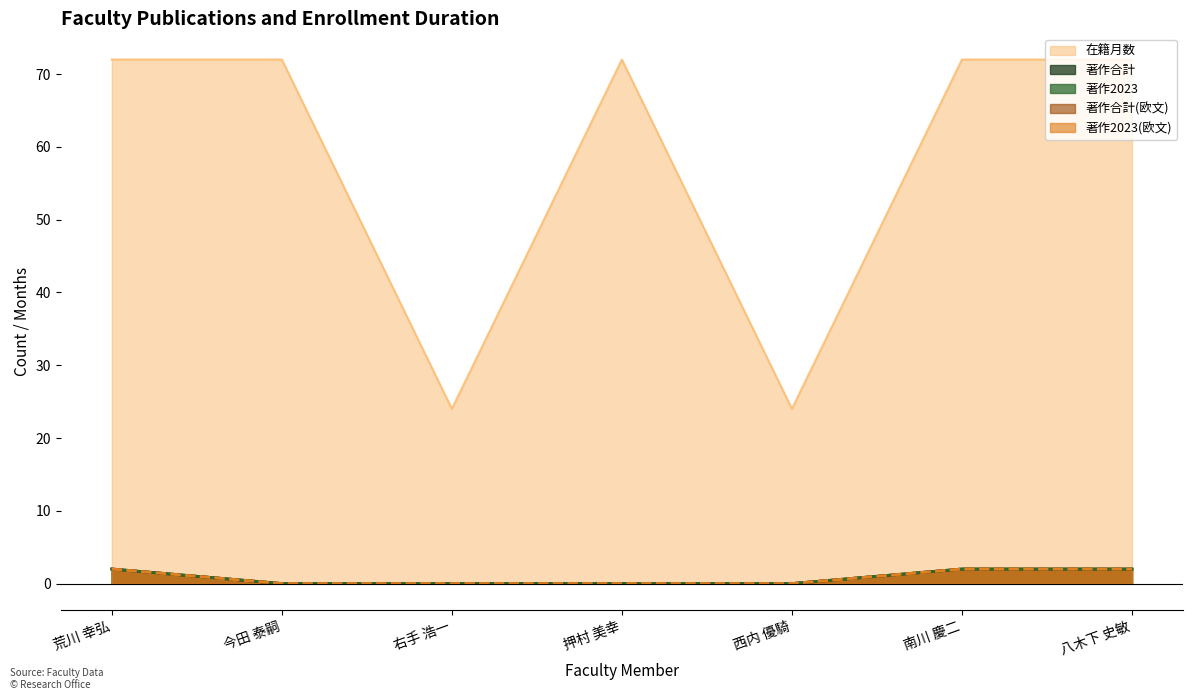

Rank the series by their maximum value, from lowest to highest.

著作2023, 著作合計, 著作2023(欧文), 著作合計(欧文), 在籍月数